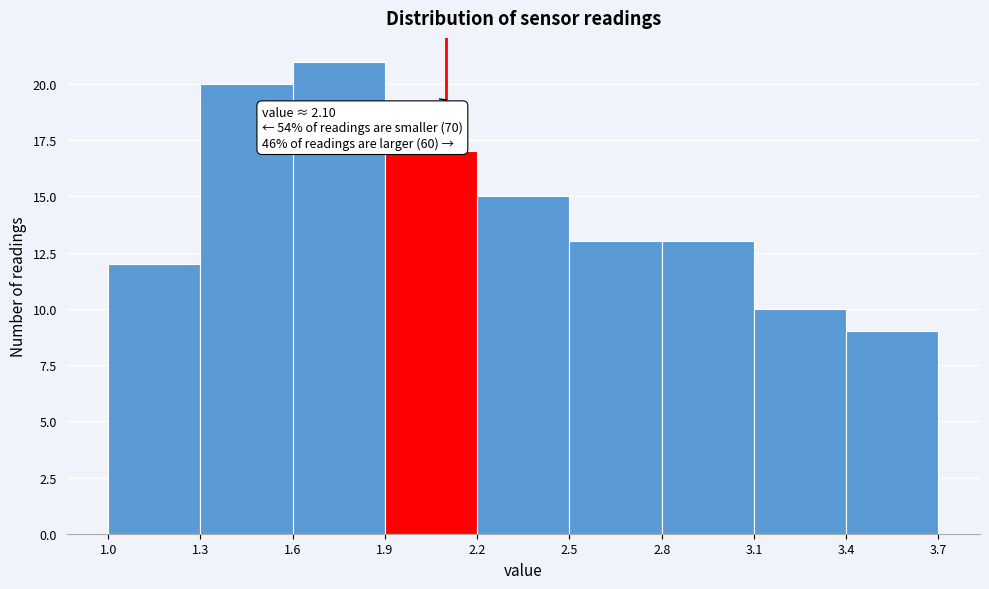

Which range on the x-axis has the tallest bar?

1.6 to 1.9